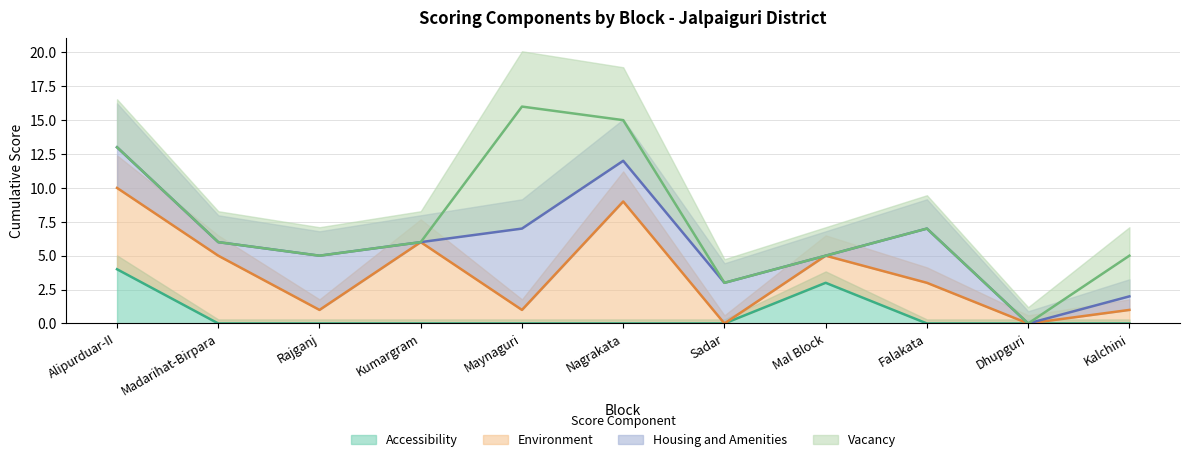

What is the sum of all Accessibility values?

7